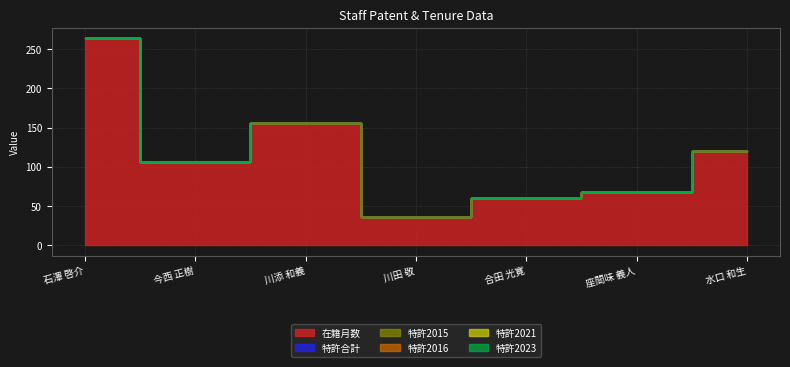

True or false: 特許2016 and 在籍月数 cross at least once.

False